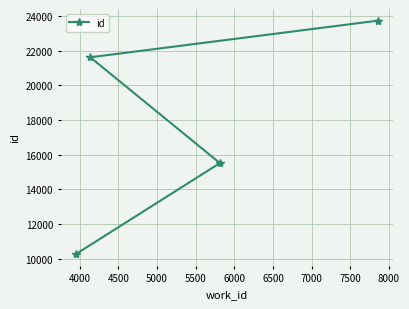

Is this an area chart (filled region under the line)?

No